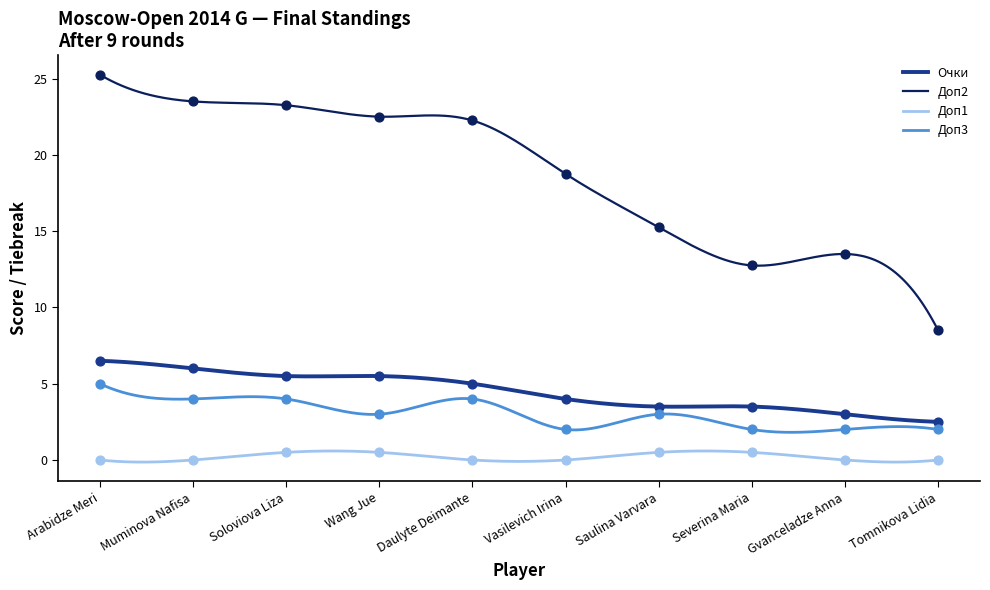

Which series has the widest spread of Y values?

Доп2